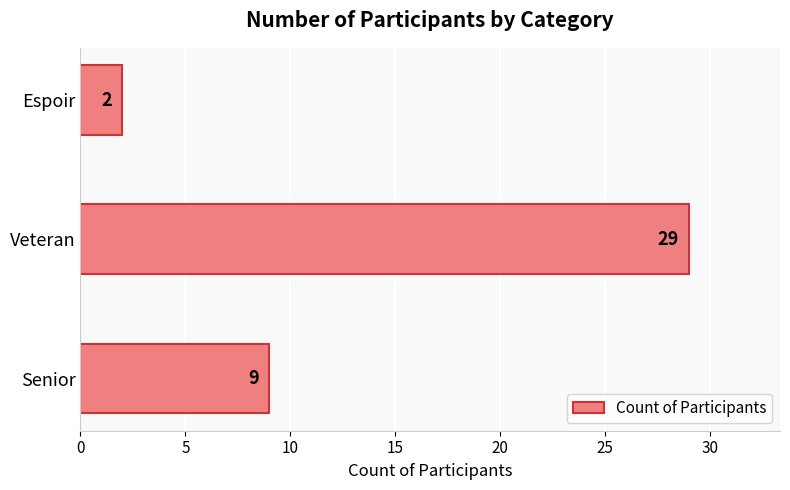

What is the smallest value displayed?

2